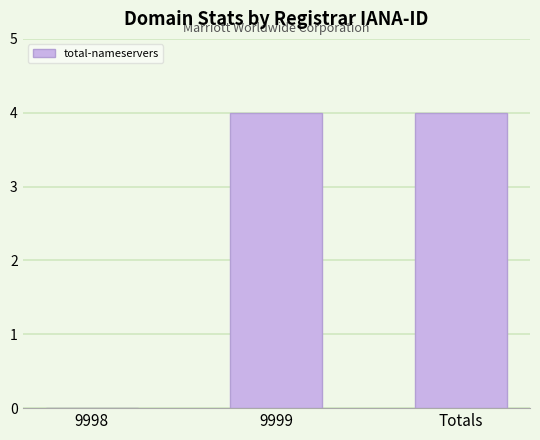

Does the chart contain stacked bars?

No